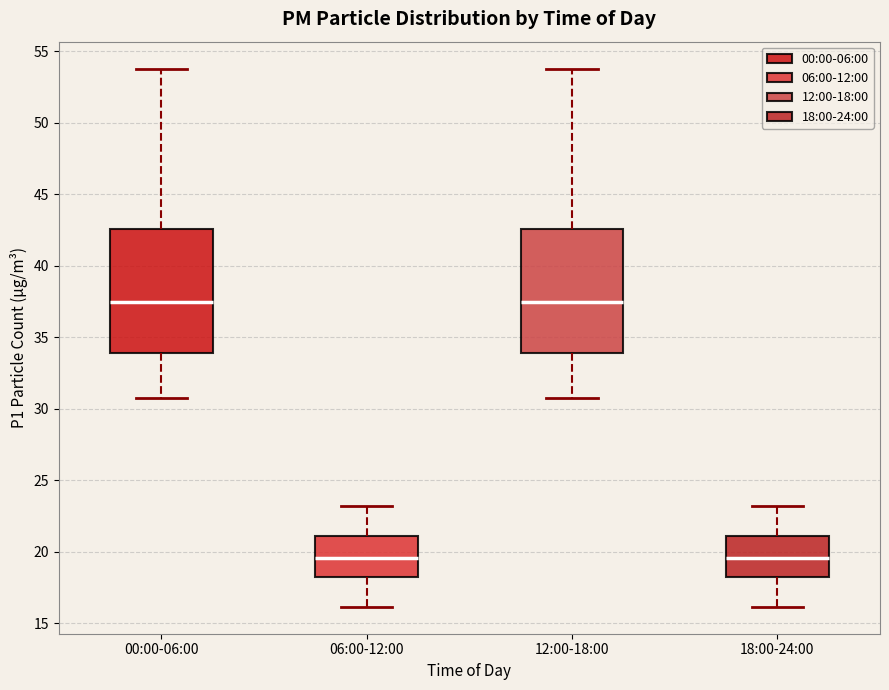

Reading left to right, read every box against the y-axis: the position of its median line, the range the box covers, and the ends of its whiskers. The values are not printed on the chart, so give them approximately, as read against the axis.

00:00-06:00: median 37.5, box 34.0 to 42.5, whiskers 31.0 to 54.0
06:00-12:00: median 19.5, box 18.0 to 21.0, whiskers 16.0 to 23.0
12:00-18:00: median 37.5, box 34.0 to 42.5, whiskers 31.0 to 54.0
18:00-24:00: median 19.5, box 18.0 to 21.0, whiskers 16.0 to 23.0